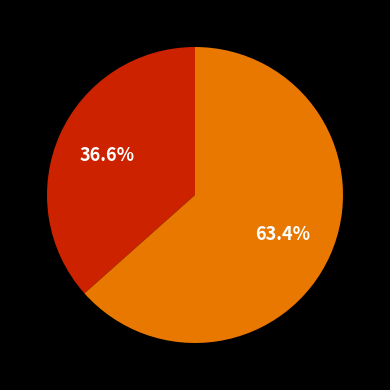

Does any single category account for the majority?

Yes